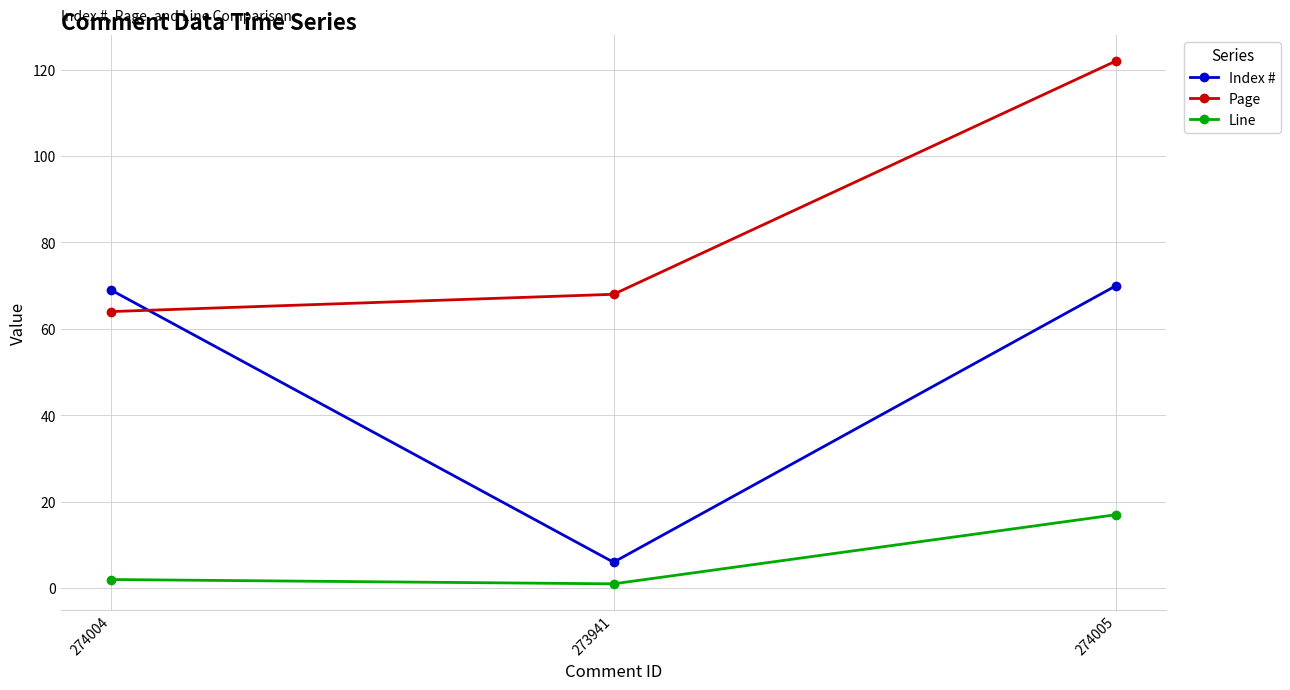

How many series are shown in this chart?

3